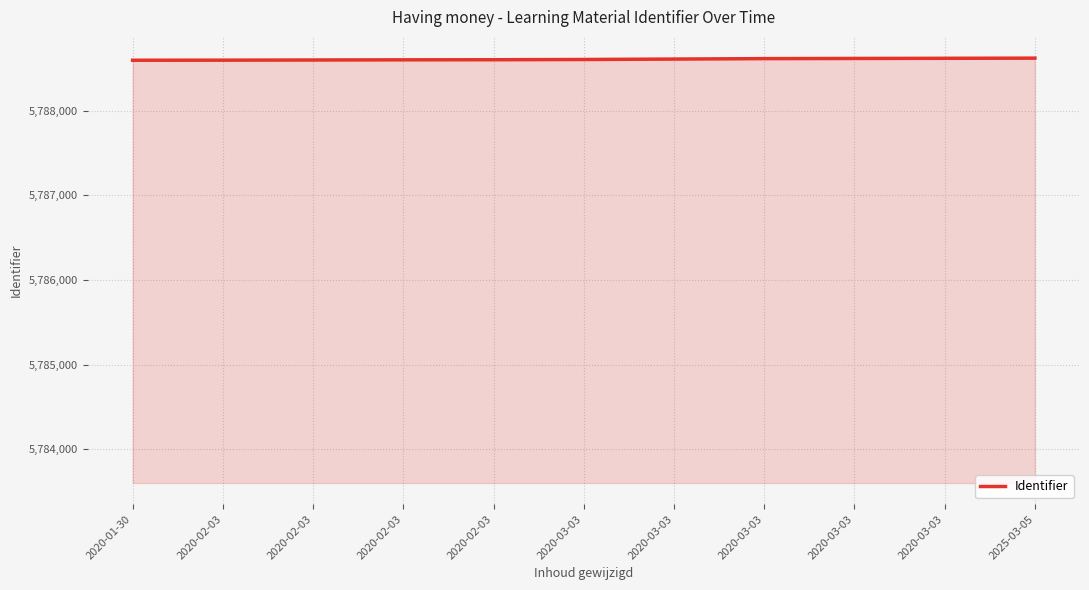

Between 2020-03-03 and 2020-01-30, which is larger?

2020-03-03